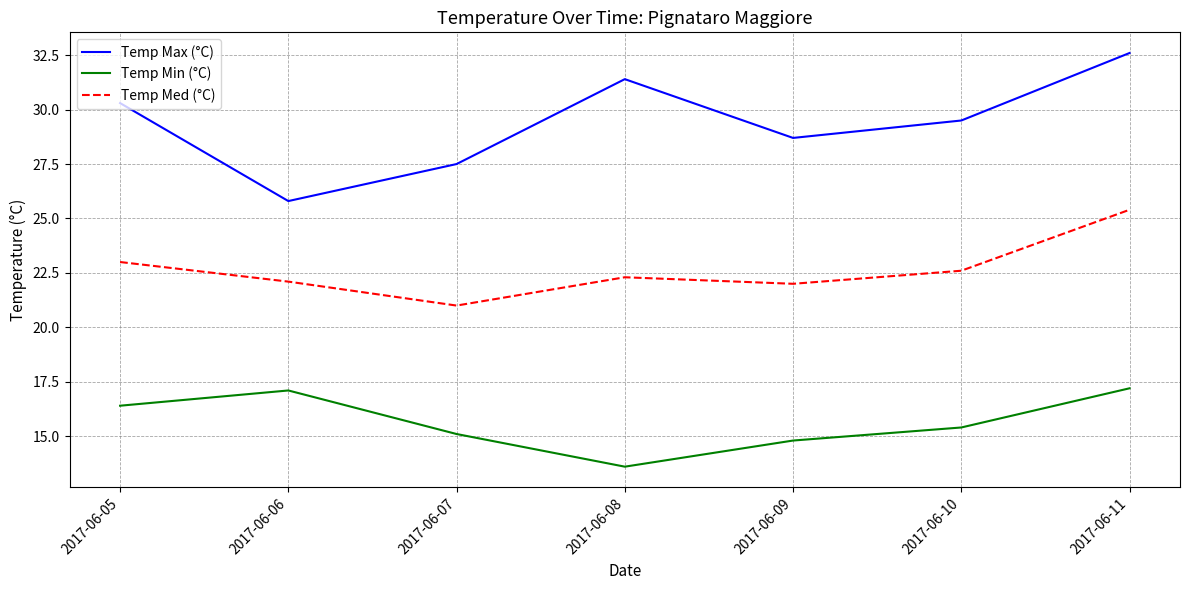

True or false: Temp Max (°C) and Temp Med (°C) cross at least once.

False